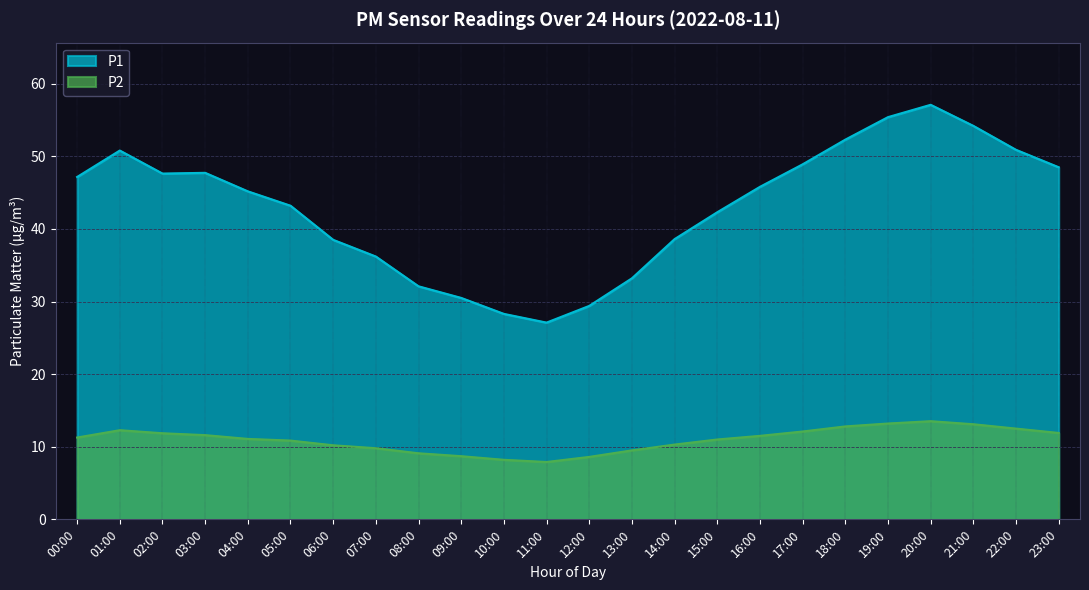

How many data points in P2 are less than 11?

10